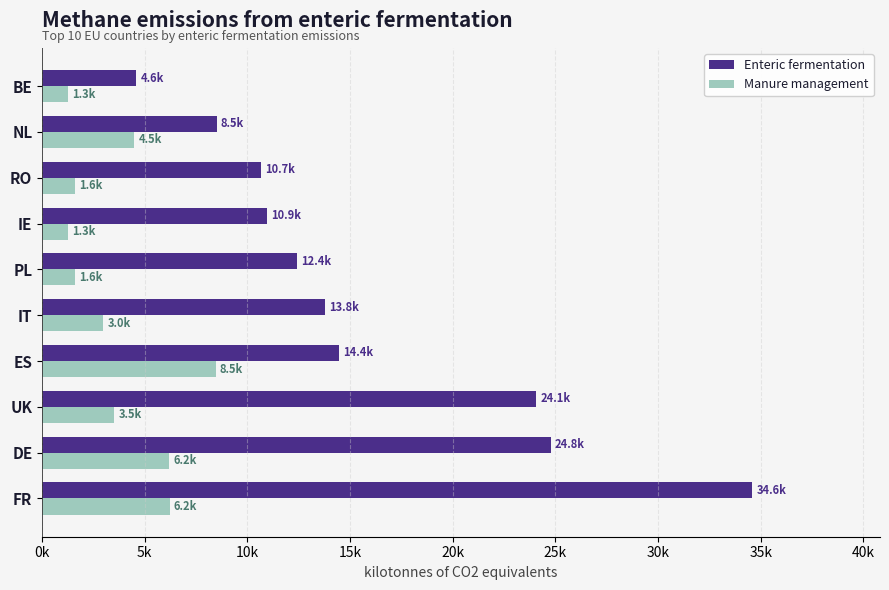

What position from the left is DE?

2